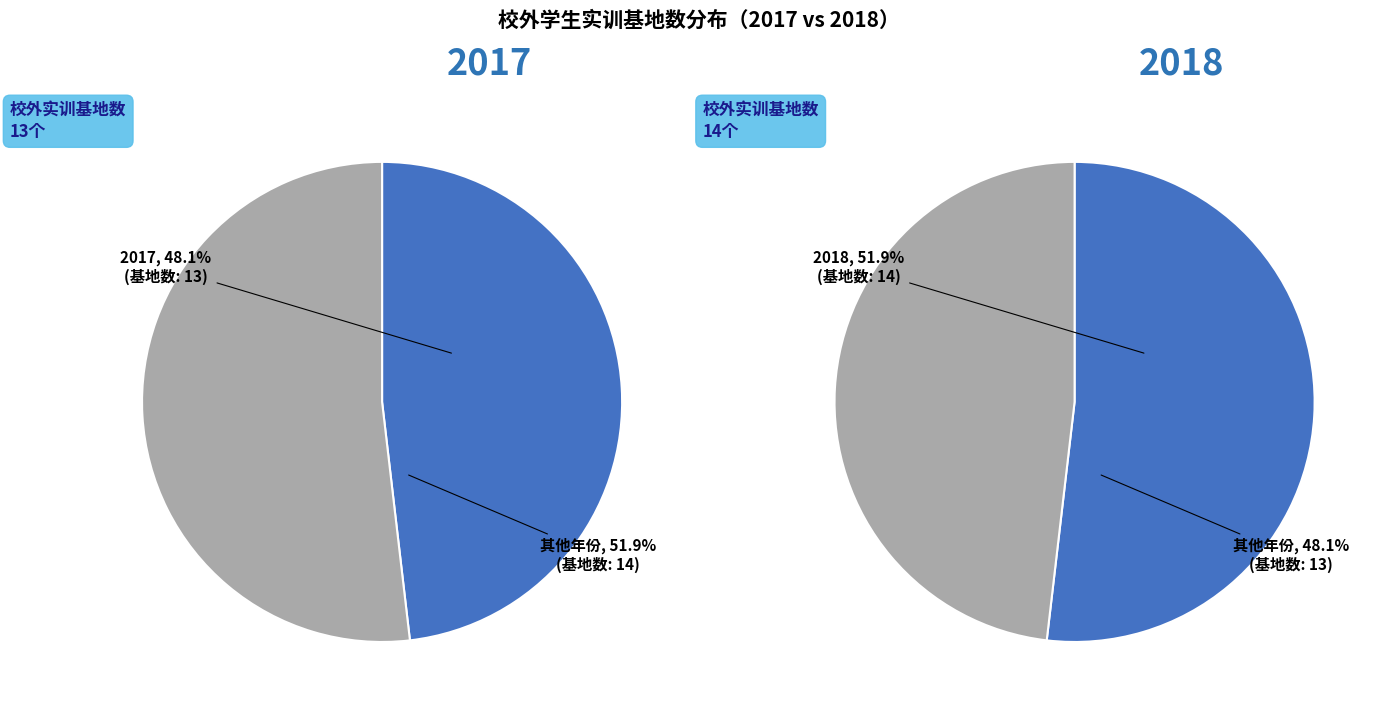

Count the number of slices in the pie.

2